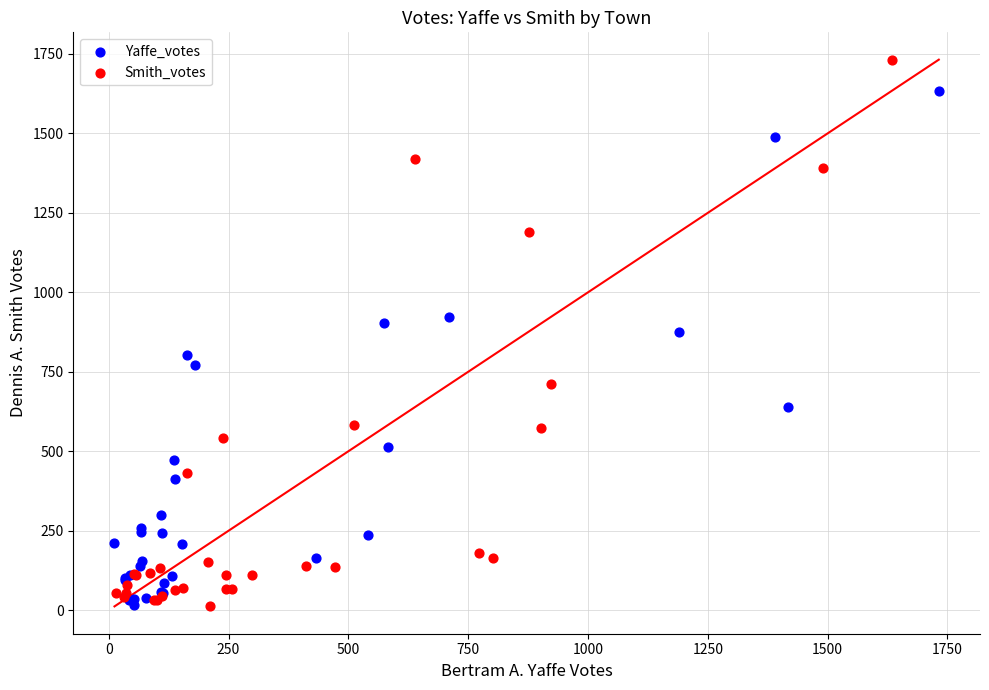

Which series contains the highest Y value?

Smith_votes